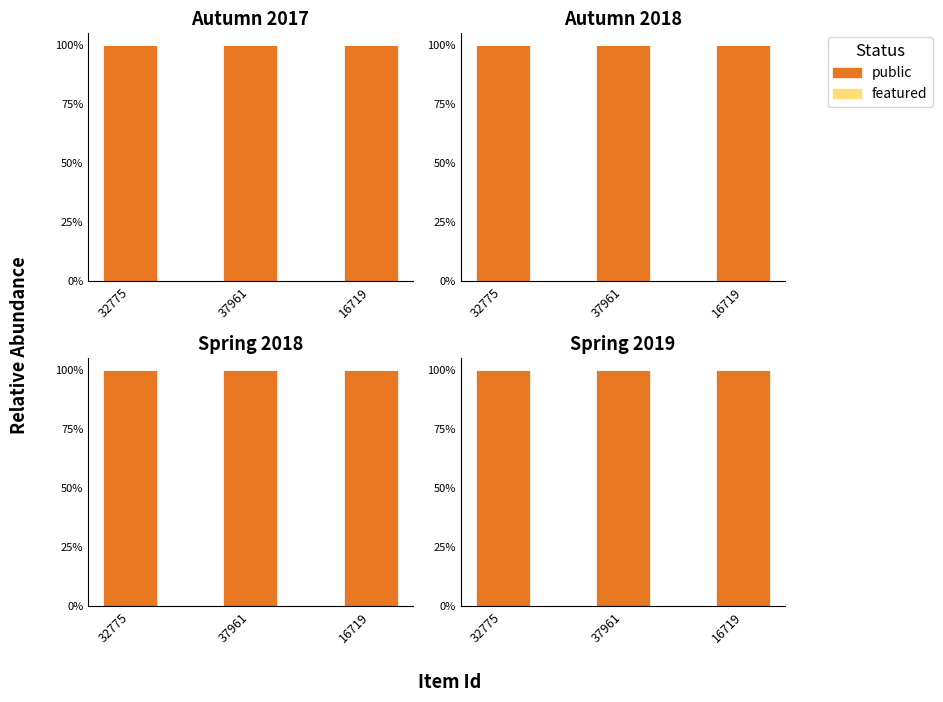

What position from the left is 32775?

1